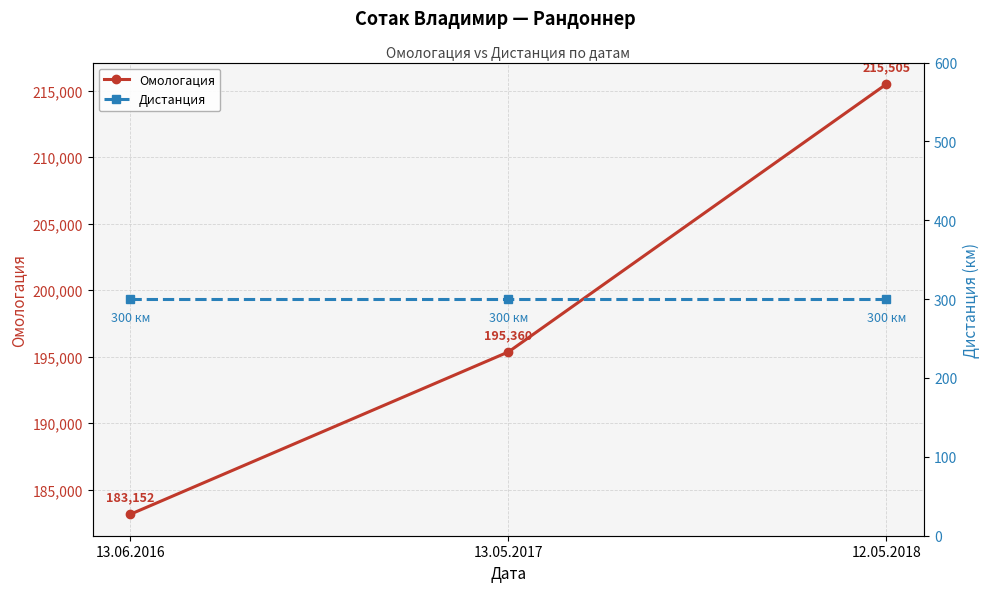

Reading left to right, transcribe all the data shown in this chart.

Омологация: 183152	195360	215505
Дистанция: 300	300	300